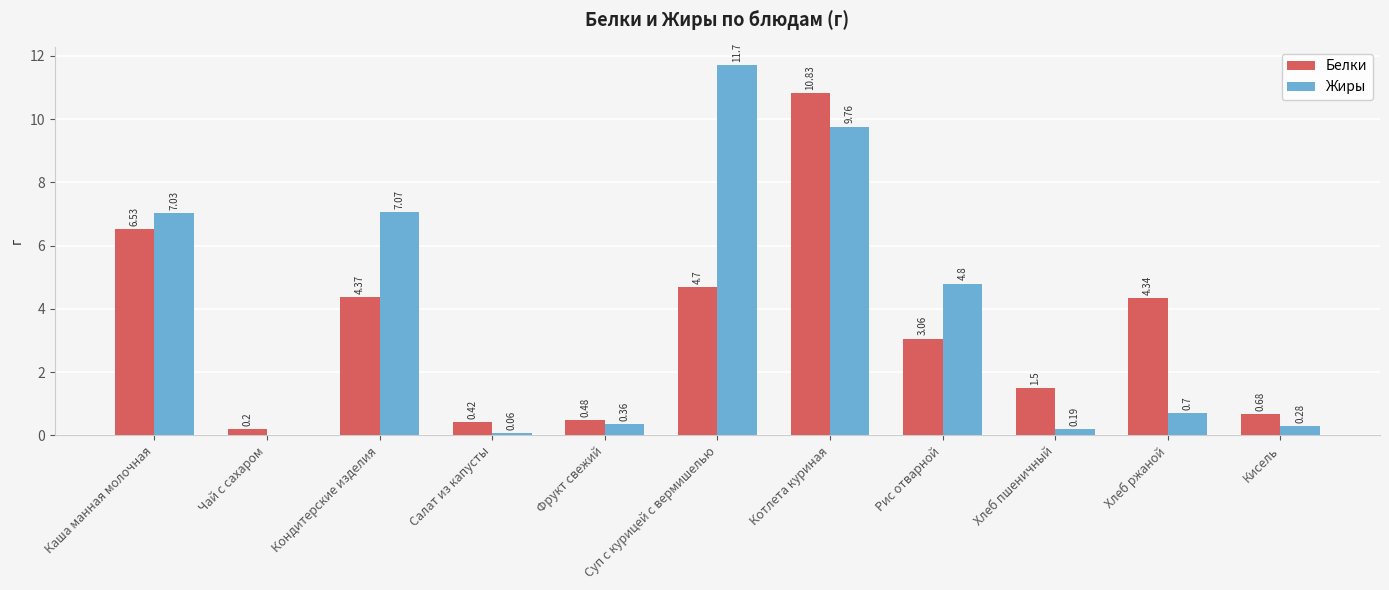

Which series changed the most between Кондитерские изделия and Хлеб ржаной?

Жиры